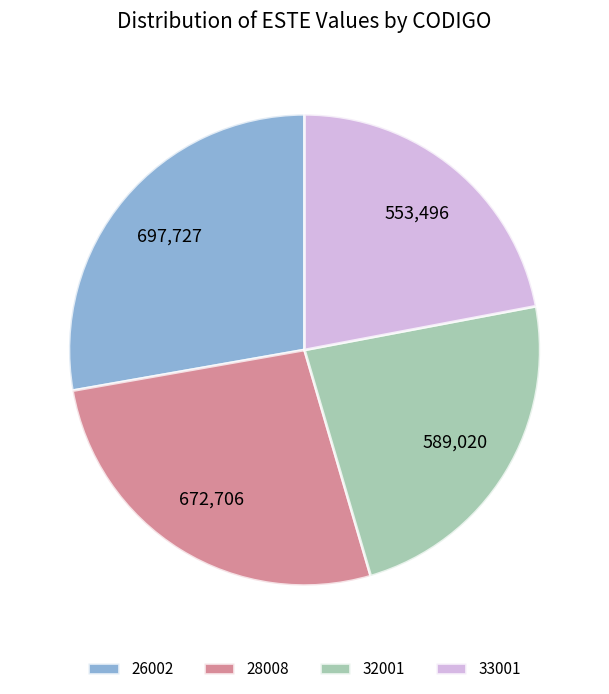

The 28008 slice represents 27% of the pie. True or false?

True